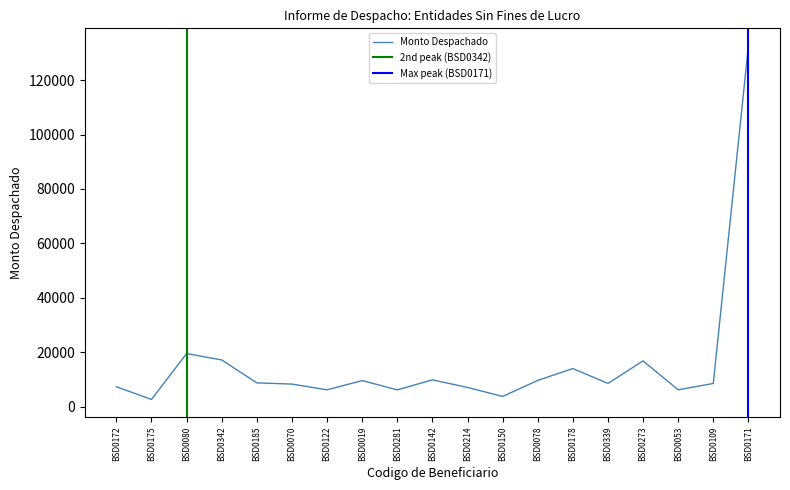

List the labels in order of value, smallest first.

BSD0175, BSD0150, BSD0281, BSD0122, BSD0053, BSD0214, BSD0172, BSD0070, BSD0109, BSD0339, BSD0185, BSD0019, BSD0078, BSD0142, BSD0178, BSD0273, BSD0342, BSD0080, BSD0171